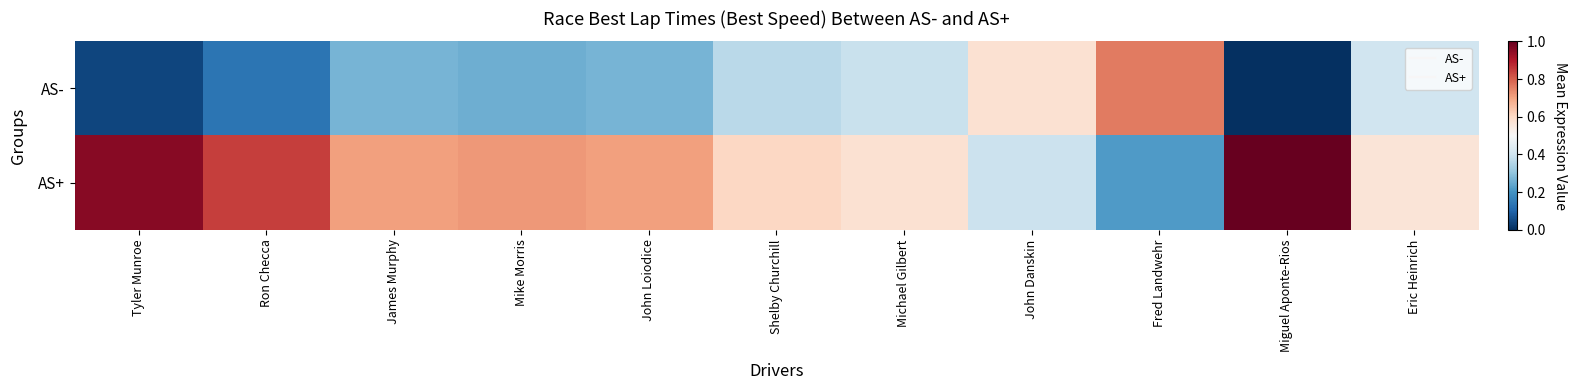

Which series changed the most between Mike Morris and Fred Landwehr?

AS-